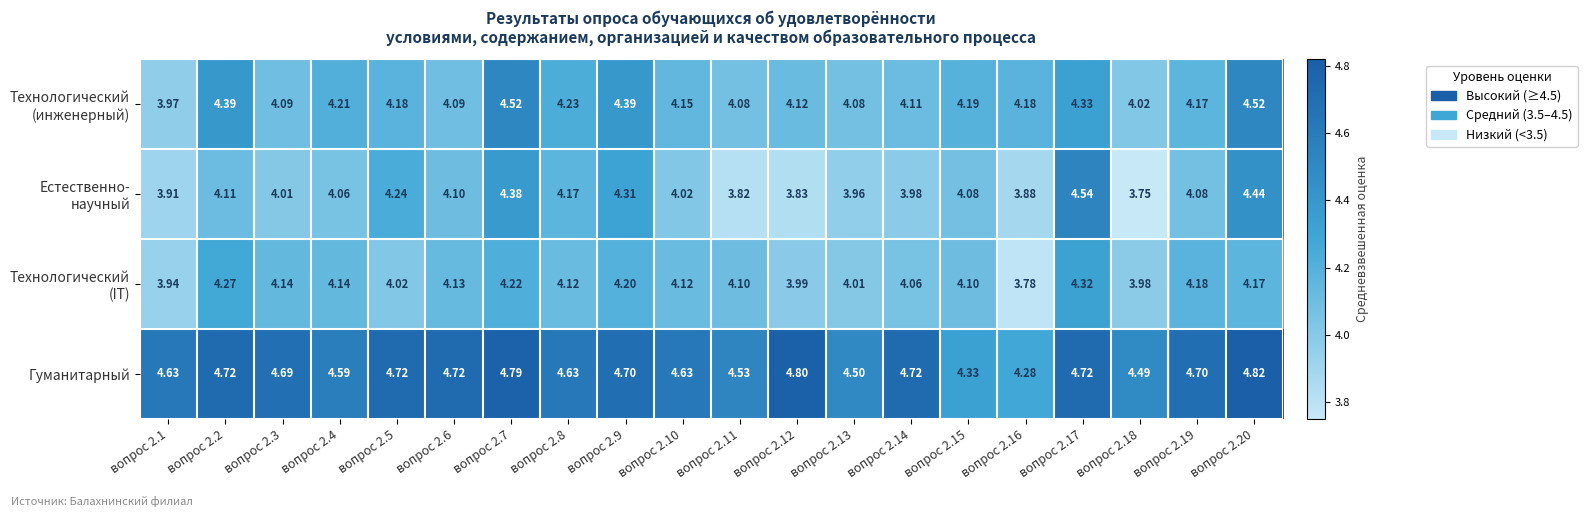

Which series has the largest total across all categories?

Гуманитарный